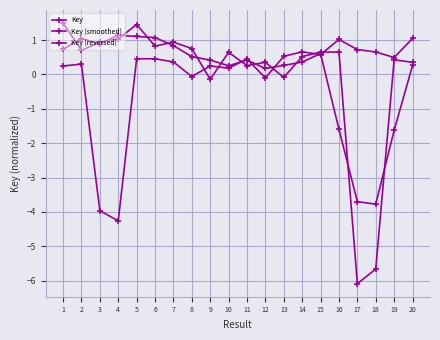

Does the chart have visible grid lines?

Yes